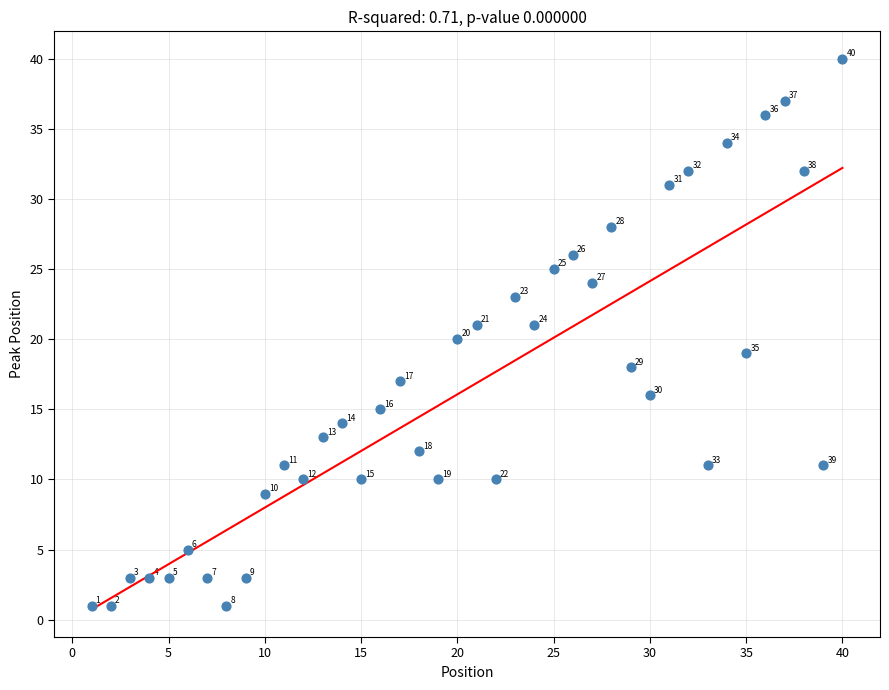

What is the range of X values (max minus min)?

39